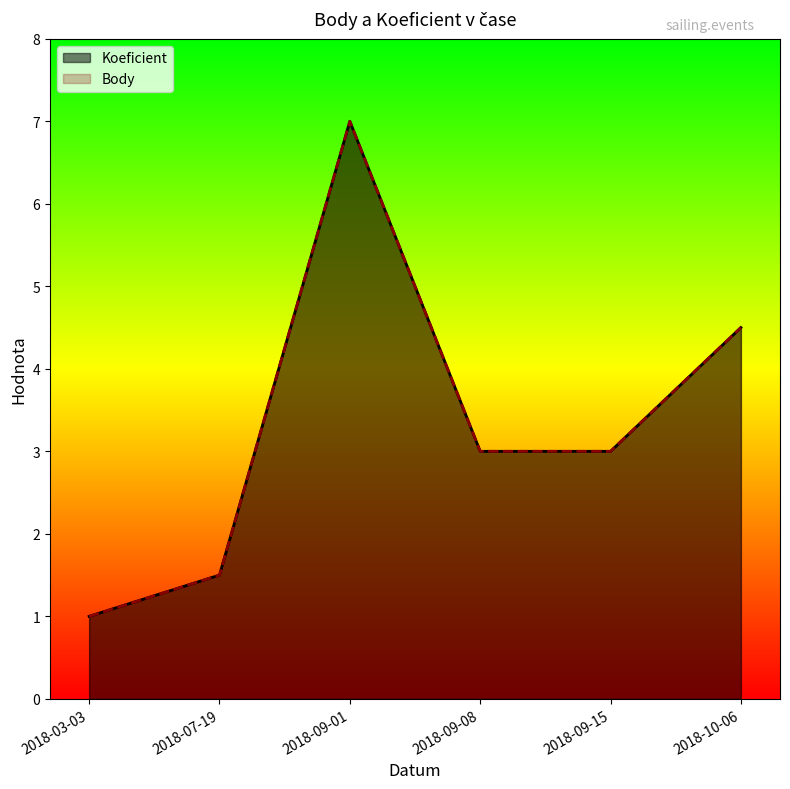

What are all the series names shown in the legend?

Koeficient, Body